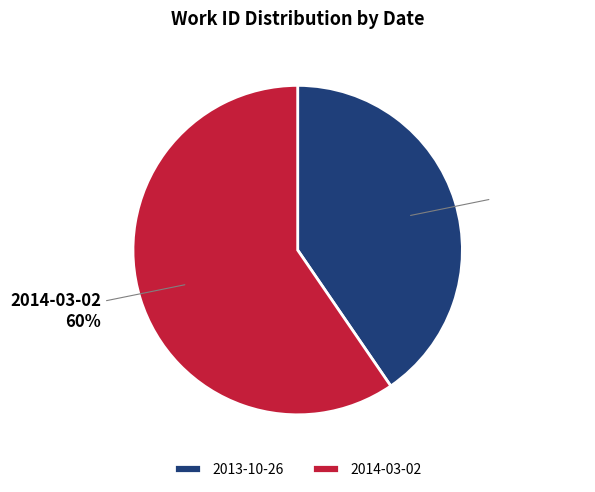

What is the ratio of the value at 2013-10-26 to the value at 2014-03-02?

0.7